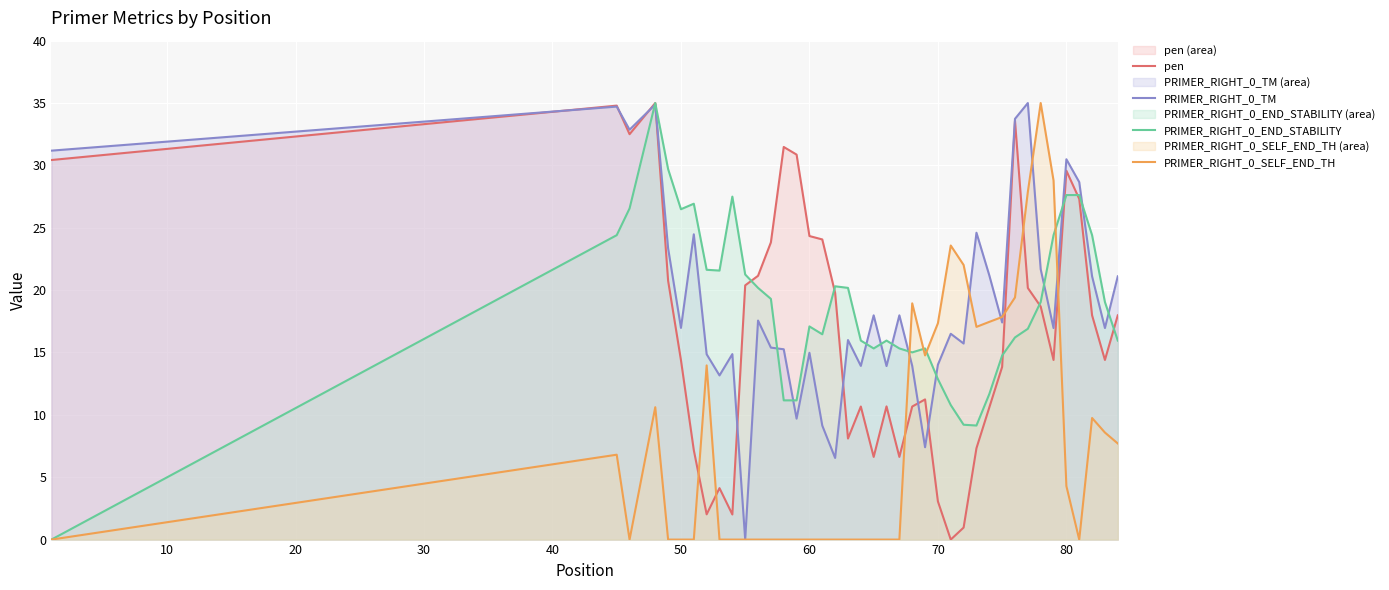

True or false: PRIMER_RIGHT_0_SELF_END_TH and pen cross at least once.

True